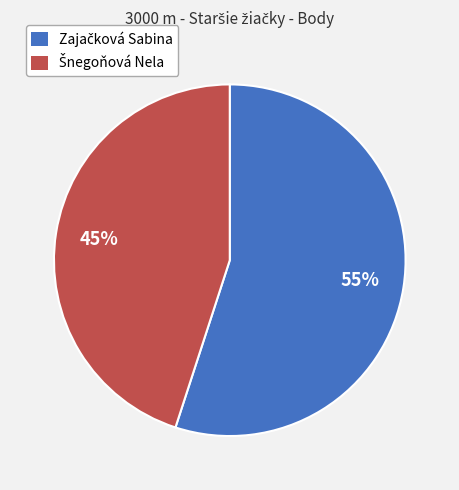

How many slices are in this pie chart?

2